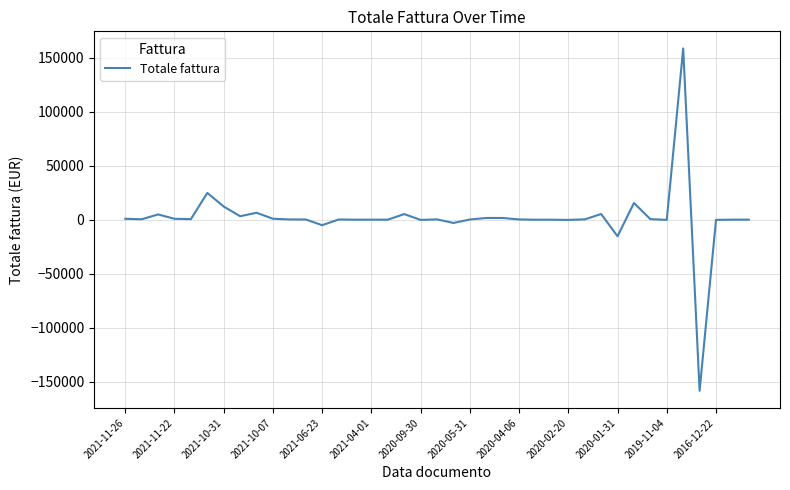

What is the difference between the maximum and minimum values?

317200.0